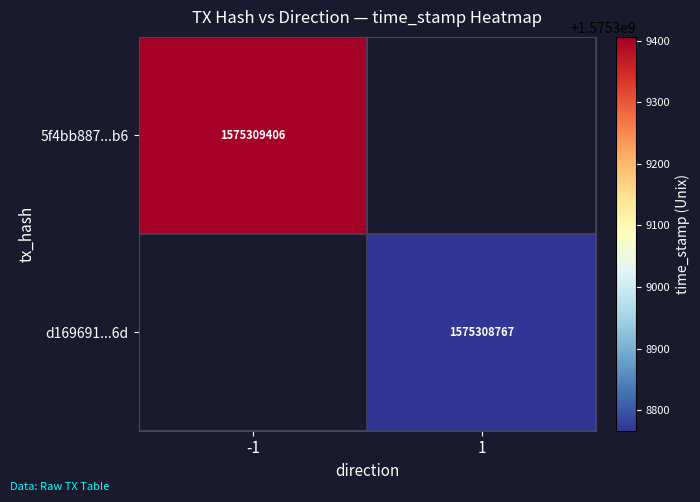

The value of 5f4bb887...b6 at -1 is 1575309406. True or false?

True